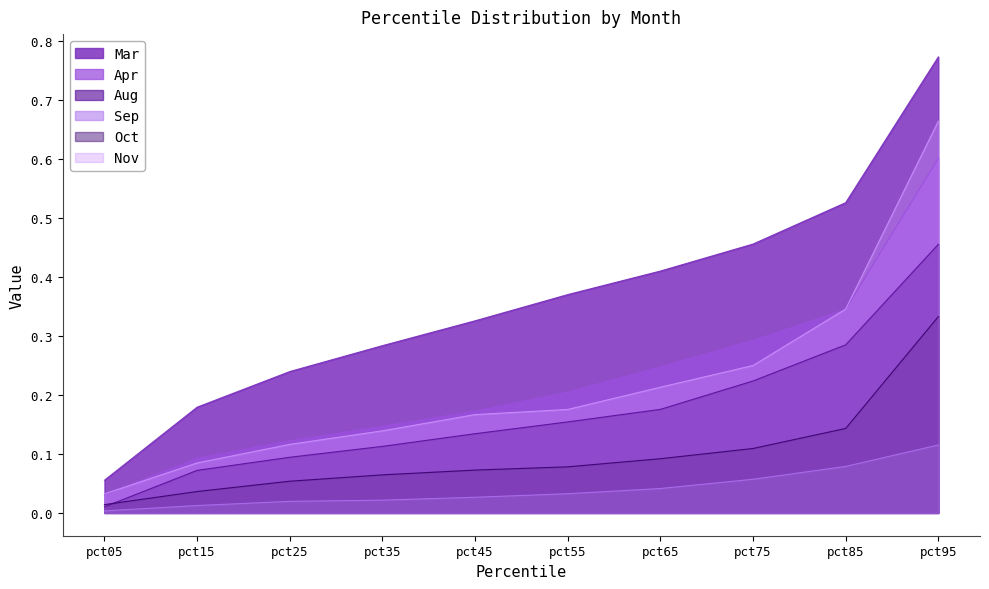

List the labels in order of Apr value, largest first.

pct95, pct85, pct75, pct65, pct55, pct45, pct35, pct25, pct15, pct05